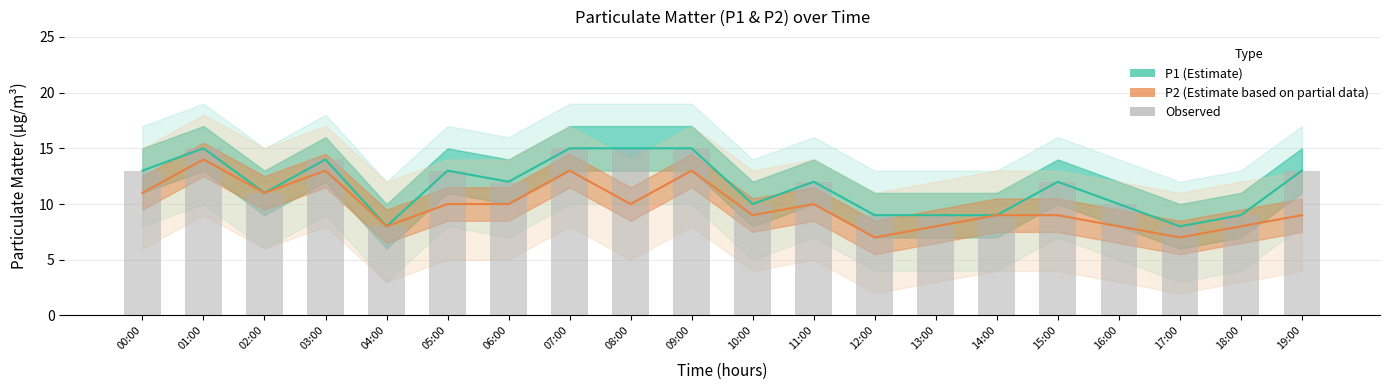

Where does the P2 (Estimate based on partial data) series first go above 10?

00:00